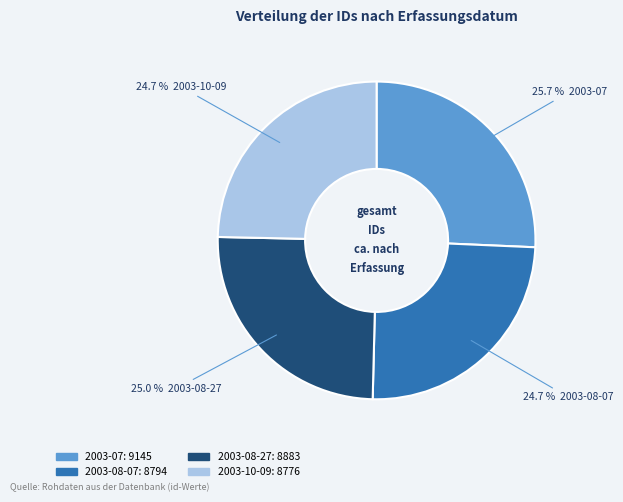

What percentage is NOT represented by 2003-08-27?

75.0%